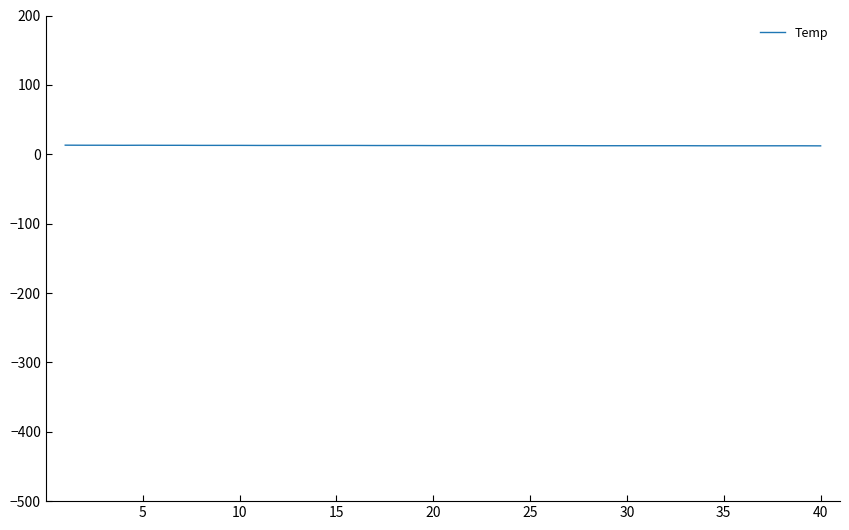

Does the chart have visible grid lines?

No